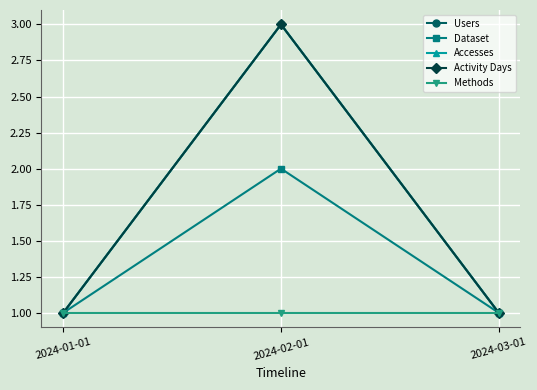

What is the label of the 1st point from the left?

2024-01-01